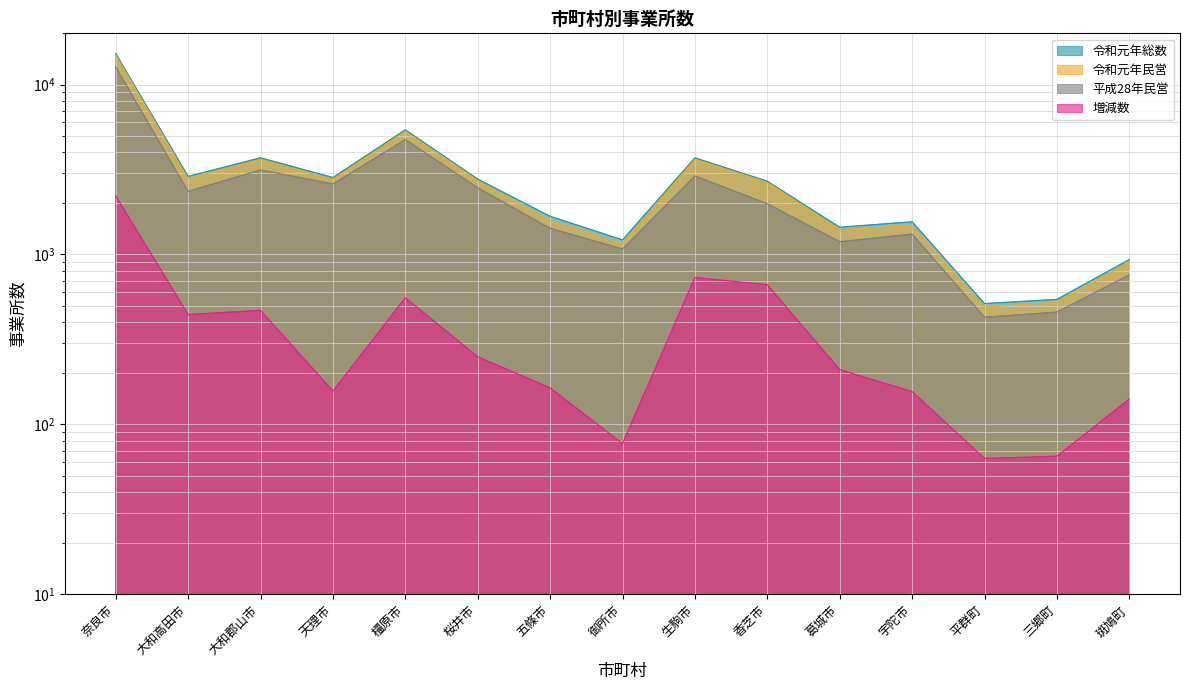

What value does the 令和元年総数 series have at 宇陀市, to the nearest 100?

1600